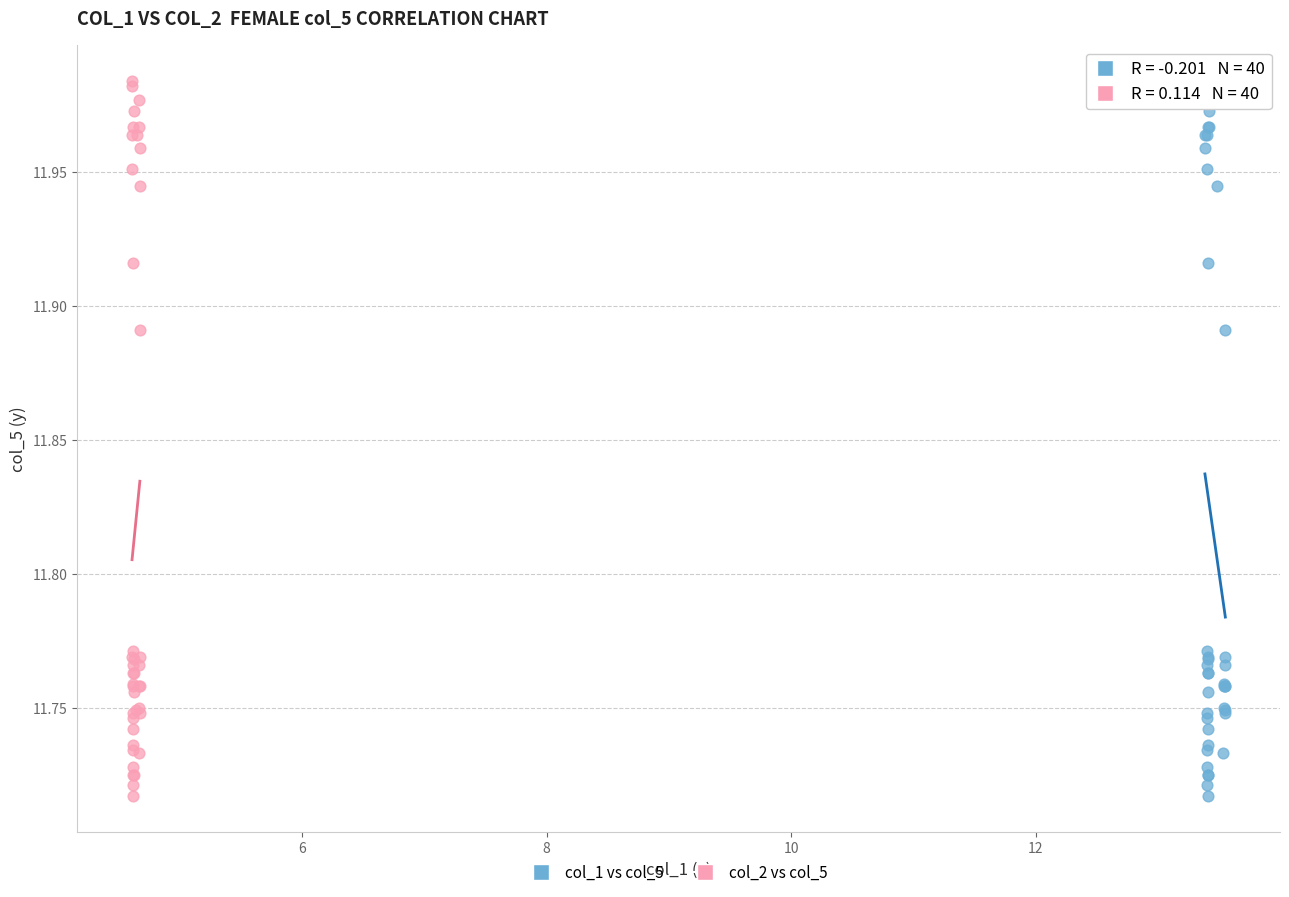

What are all the series names shown in the legend?

col_1 vs col_5, col_2 vs col_5